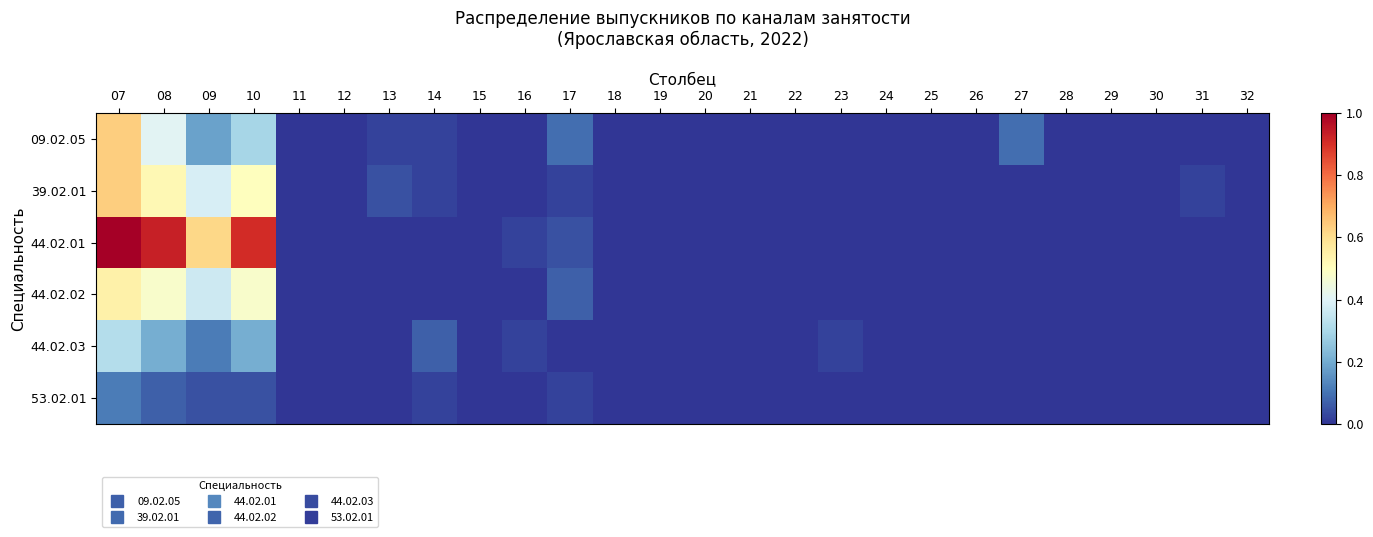

Reading left to right, list all the values displayed in this chart.

09.02.05: 07=0.6	08=0.4	09=0.2	10=0.3	11=0.0	12=0.0	13=0.0	14=0.0	15=0.0	16=0.0	17=0.1	18=0.0	19=0.0	20=0.0	21=0.0	22=0.0	23=0.0	24=0.0	25=0.0	26=0.0	27=0.1	28=0.0	29=0.0	30=0.0	31=0.0	32=0.0
39.02.01: 07=0.6	08=0.5	09=0.4	10=0.5	11=0.0	12=0.0	13=0.0	14=0.0	15=0.0	16=0.0	17=0.0	18=0.0	19=0.0	20=0.0	21=0.0	22=0.0	23=0.0	24=0.0	25=0.0	26=0.0	27=0.0	28=0.0	29=0.0	30=0.0	31=0.0	32=0.0
44.02.01: 07=1.0	08=0.9	09=0.6	10=0.9	11=0.0	12=0.0	13=0.0	14=0.0	15=0.0	16=0.0	17=0.0	18=0.0	19=0.0	20=0.0	21=0.0	22=0.0	23=0.0	24=0.0	25=0.0	26=0.0	27=0.0	28=0.0	29=0.0	30=0.0	31=0.0	32=0.0
44.02.02: 07=0.5	08=0.5	09=0.4	10=0.5	11=0.0	12=0.0	13=0.0	14=0.0	15=0.0	16=0.0	17=0.1	18=0.0	19=0.0	20=0.0	21=0.0	22=0.0	23=0.0	24=0.0	25=0.0	26=0.0	27=0.0	28=0.0	29=0.0	30=0.0	31=0.0	32=0.0
44.02.03: 07=0.3	08=0.2	09=0.1	10=0.2	11=0.0	12=0.0	13=0.0	14=0.1	15=0.0	16=0.0	17=0.0	18=0.0	19=0.0	20=0.0	21=0.0	22=0.0	23=0.0	24=0.0	25=0.0	26=0.0	27=0.0	28=0.0	29=0.0	30=0.0	31=0.0	32=0.0
53.02.01: 07=0.1	08=0.1	09=0.0	10=0.0	11=0.0	12=0.0	13=0.0	14=0.0	15=0.0	16=0.0	17=0.0	18=0.0	19=0.0	20=0.0	21=0.0	22=0.0	23=0.0	24=0.0	25=0.0	26=0.0	27=0.0	28=0.0	29=0.0	30=0.0	31=0.0	32=0.0